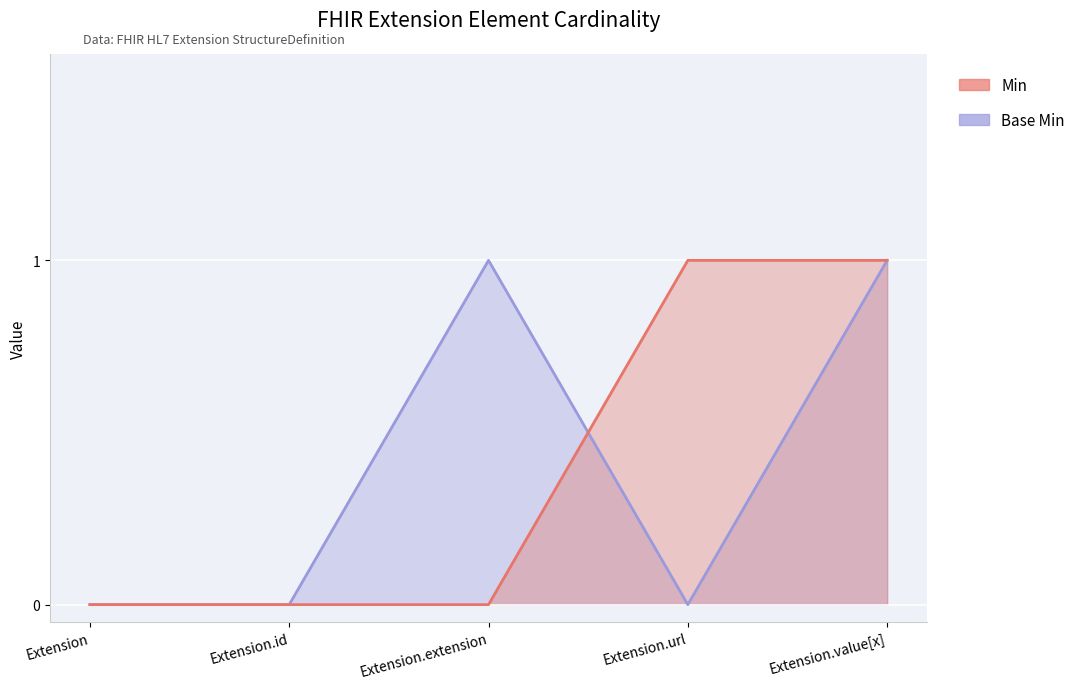

What is the label of the 2nd point from the left?

Extension.id